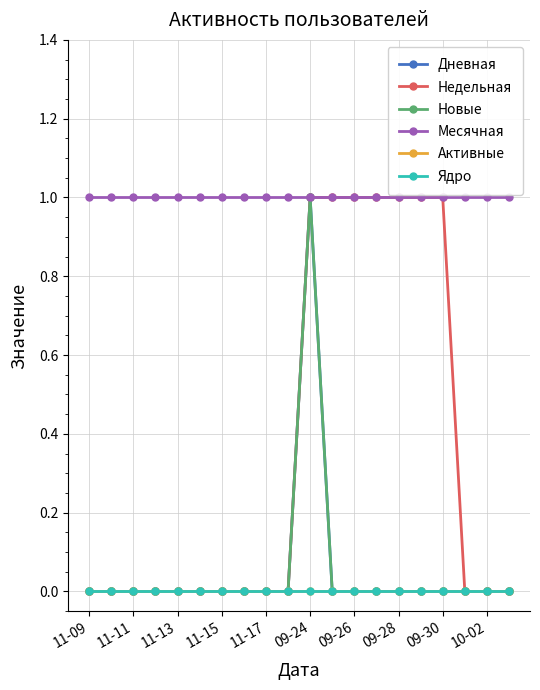

Is this an area chart (filled region under the line)?

No